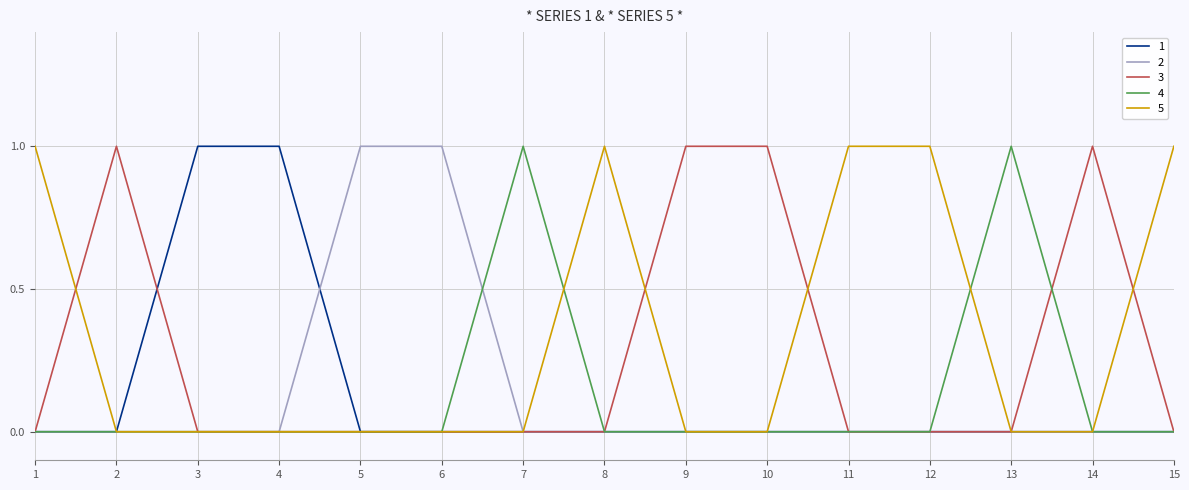

Is this an area chart (filled region under the line)?

No